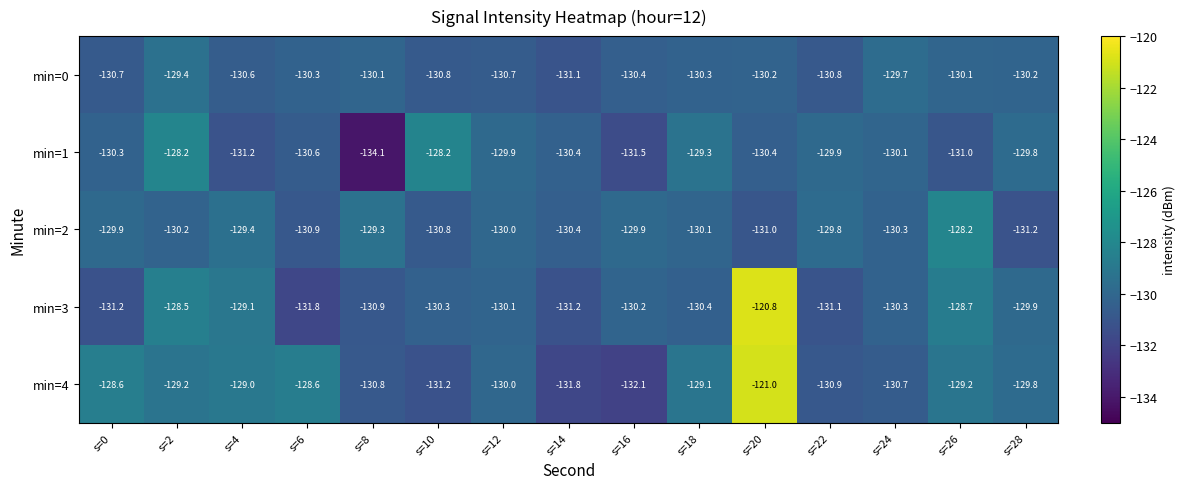

Rank the series at s=6 from lowest to highest value.

min=3, min=2, min=1, min=0, min=4